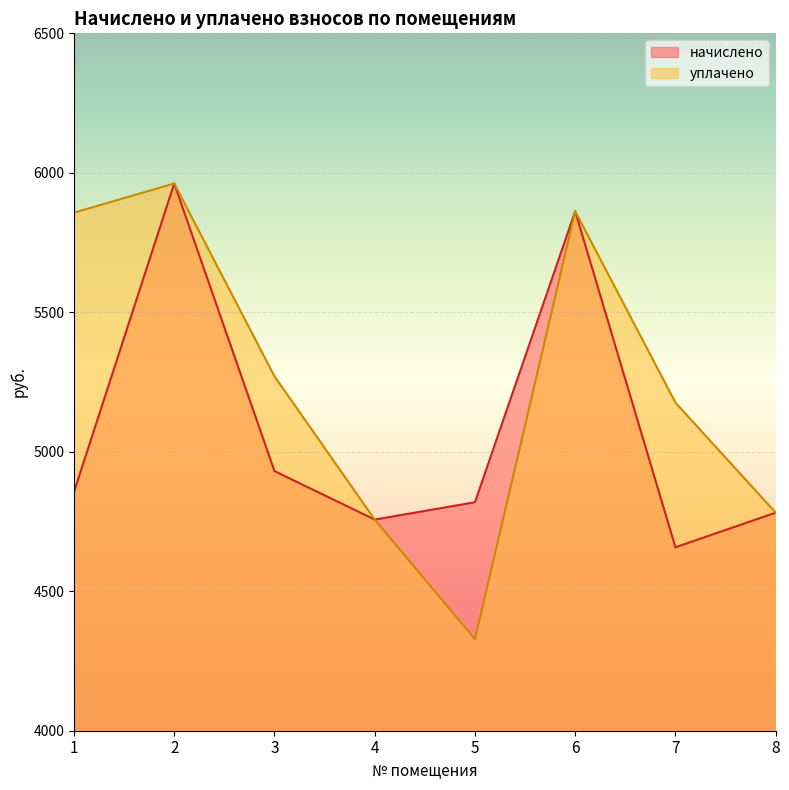

The начислено series shows 4756.9 at 4. True or false?

True